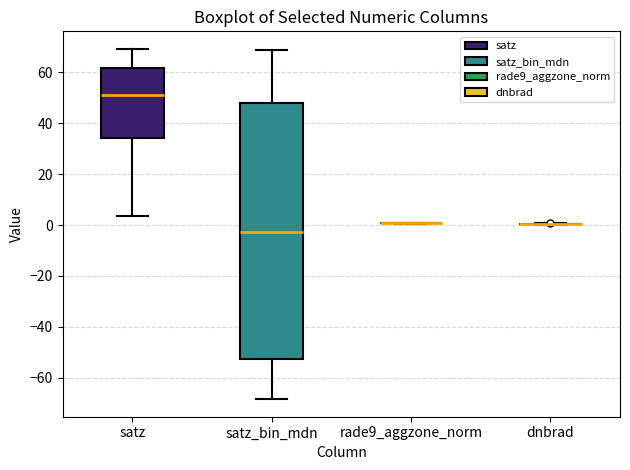

Reading left to right, read every box against the y-axis: the position of its median line, the range the box covers, and the ends of its whiskers. The values are not printed on the chart, so give them approximately, as read against the axis.

satz: median 52, box 34 to 62, whiskers 4 to 70
satz_bin_mdn: median -2, box -52 to 48, whiskers -68 to 70
rade9_aggzone_norm: box collapsed to a line at 0, whiskers 0 to 2
dnbrad: box collapsed to a line at 0, whiskers 0 to 0